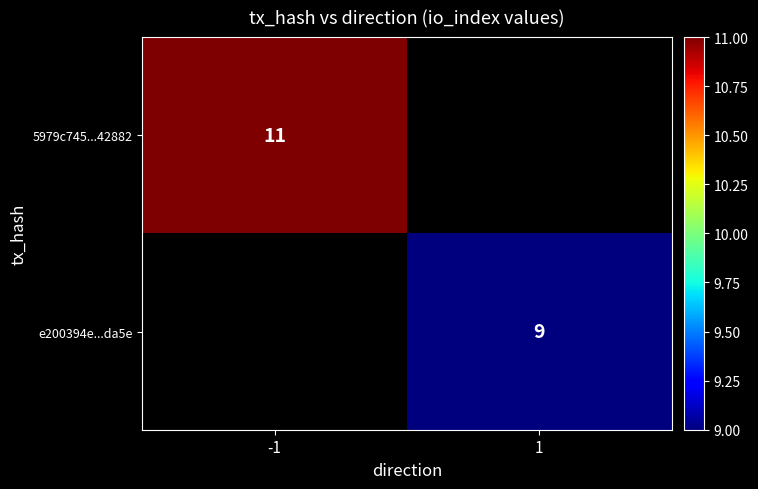

True or false: e200394e...da5e has a value of 4 at 1.

False